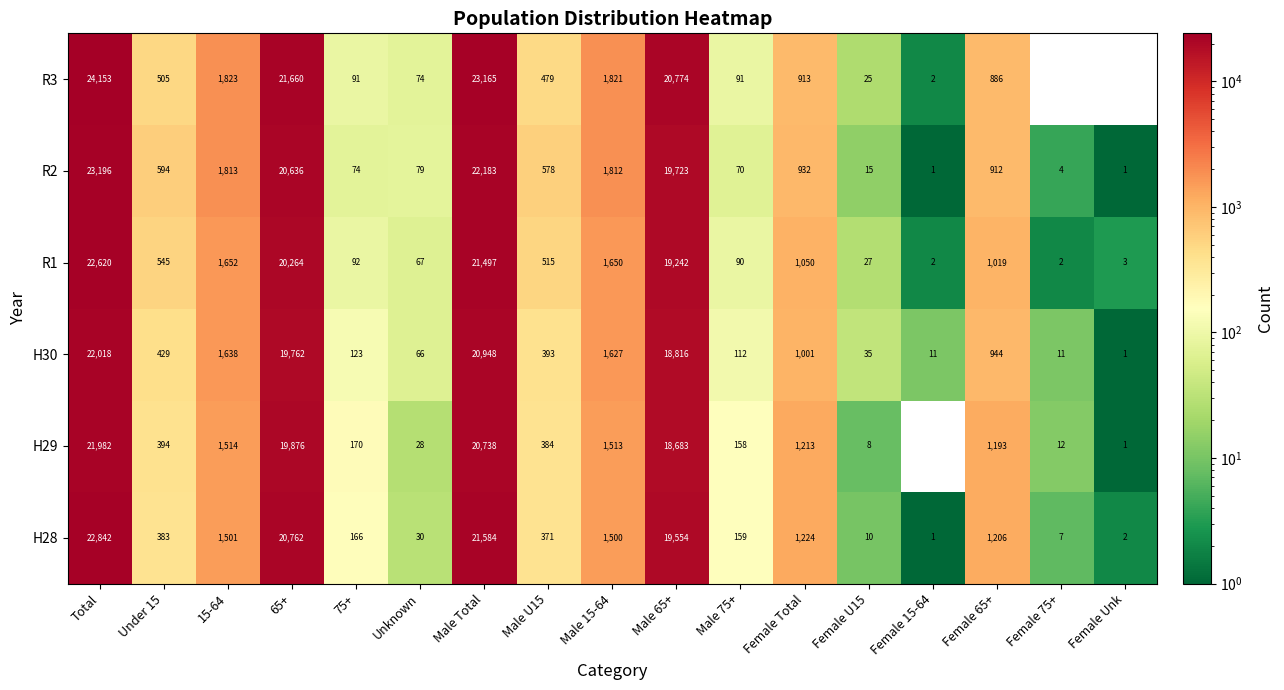

At Under 15, list the series in order from smallest to largest.

H28, H29, H30, R3, R1, R2